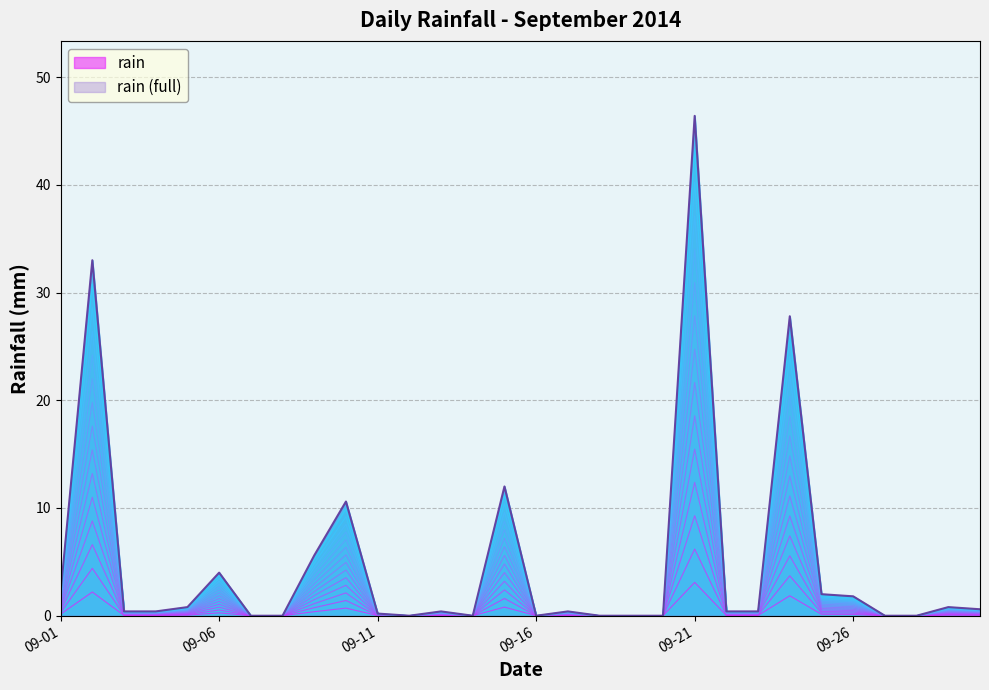

How many interior local valleys (lower than both neighbors) does the data have?

3